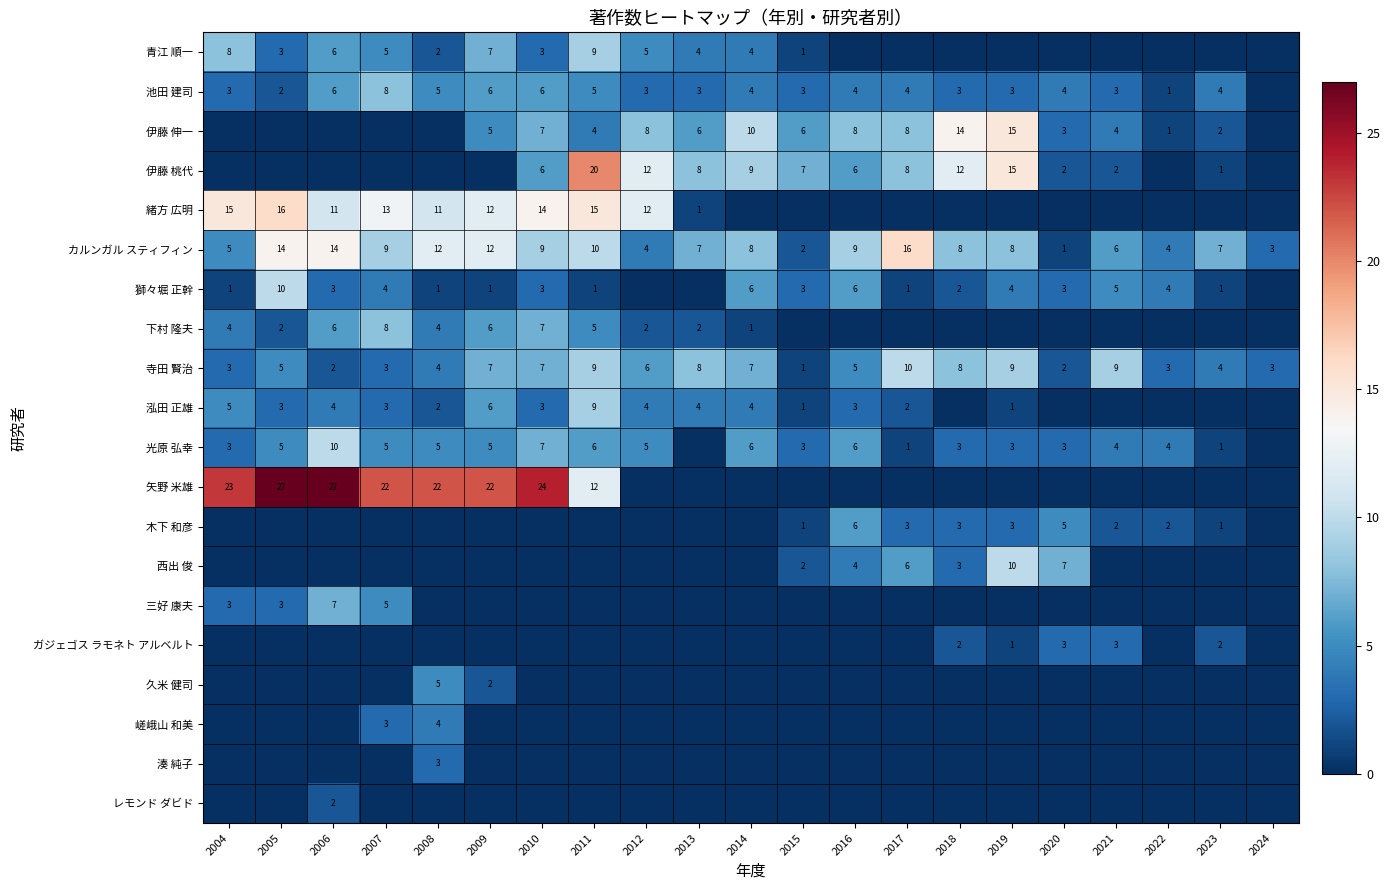

What is the sum of the 池田 建司 values at 2006 and 2022?

7